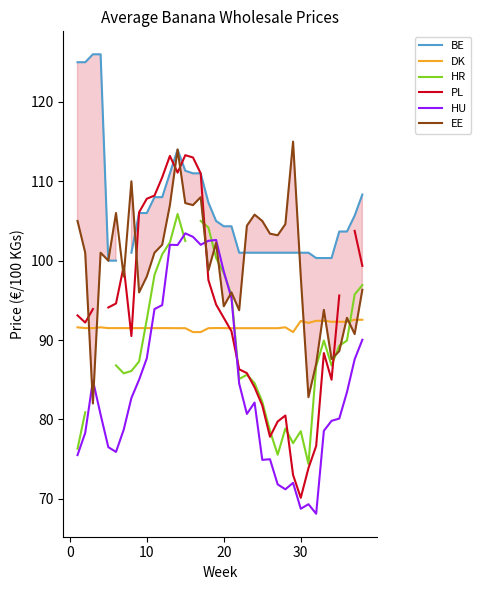

The value of DK at 20 is 64.0. True or false?

False